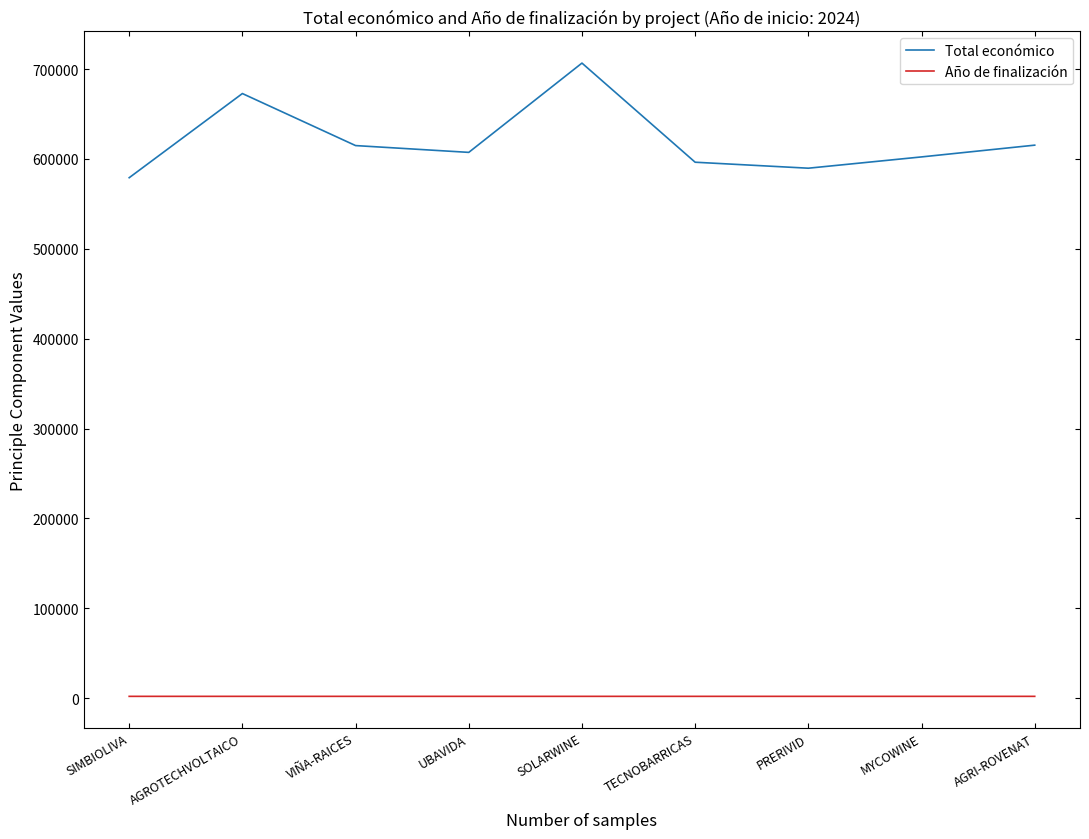

Is it true that Total económico equals 614907.0 at VIÑA-RAICES?

True